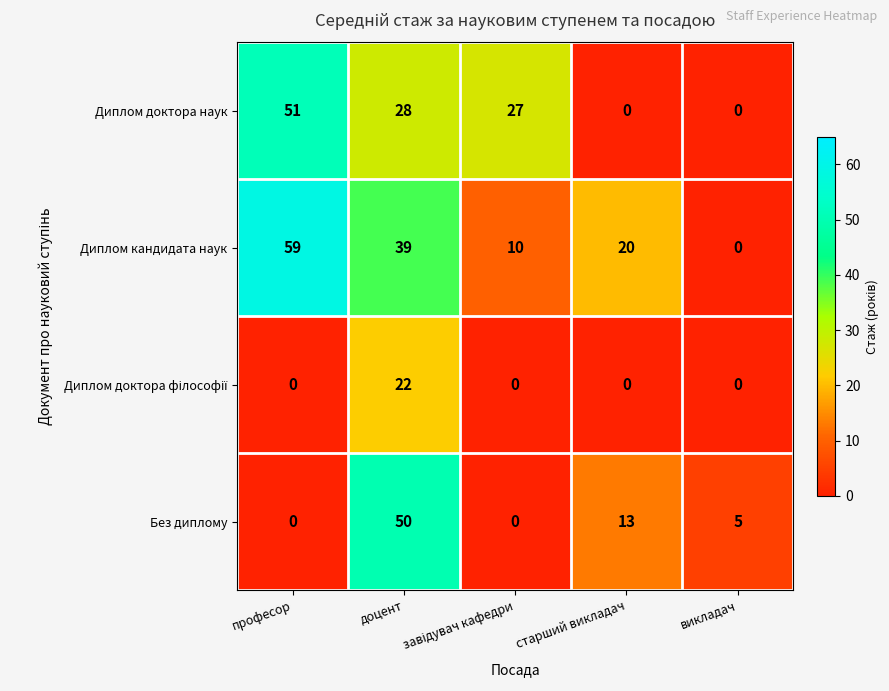

Is it true that Диплом доктора наук equals 51 at професор?

True